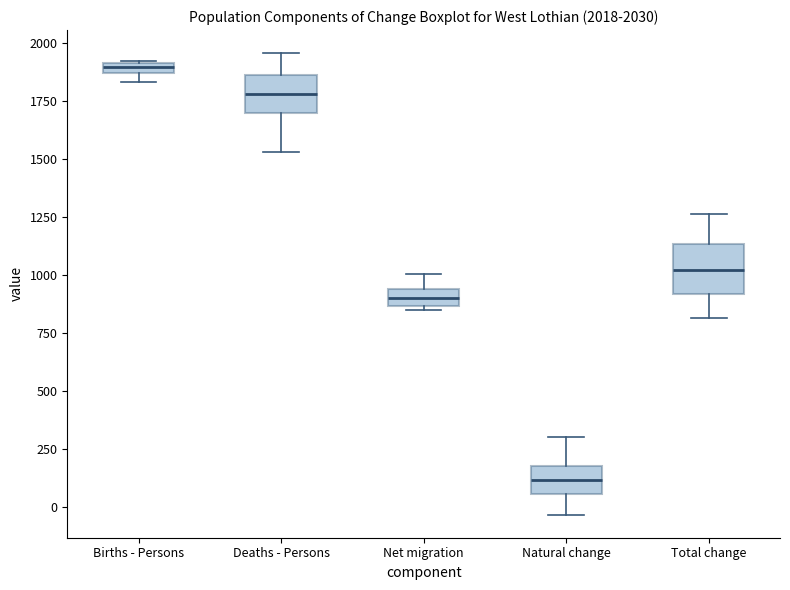

Which box is the tallest, from its lower edge to its upper edge?

Total change